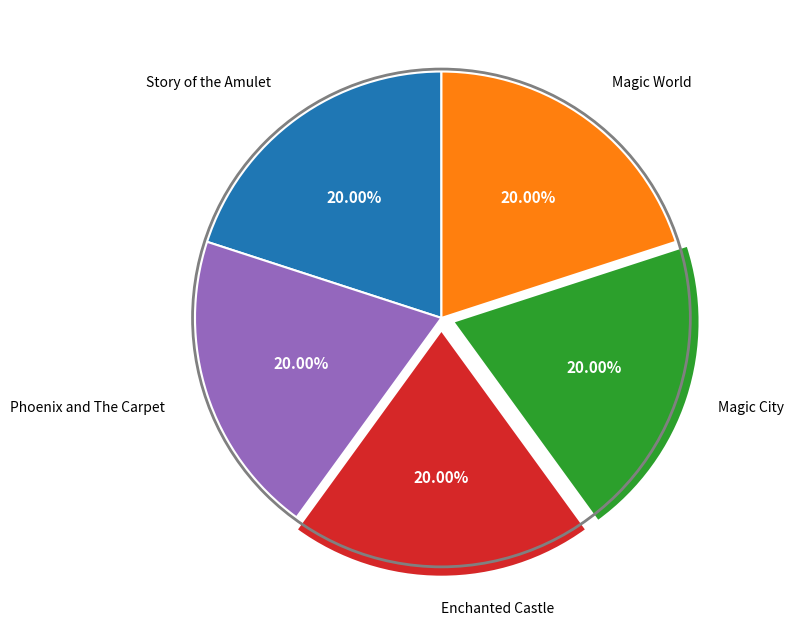

Is there a majority slice in this chart?

No